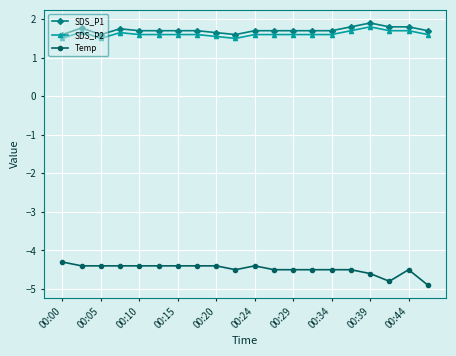

What is the lowest value of the Temp series?

-4.9